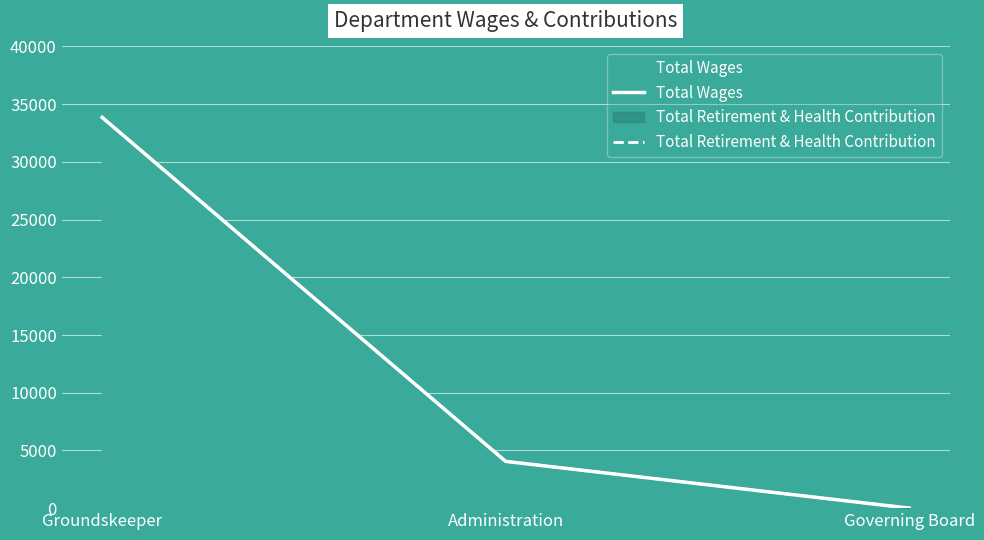

Which category has the lowest value across all series?

Governing Board